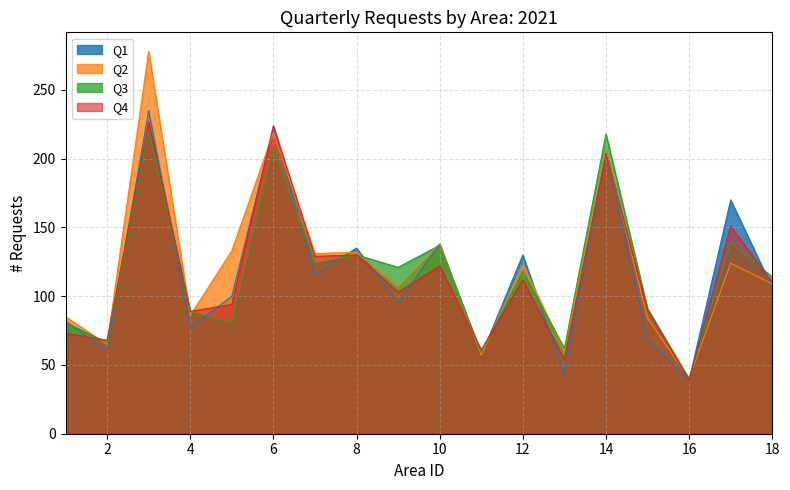

Which category has the highest value across all series?

Cork